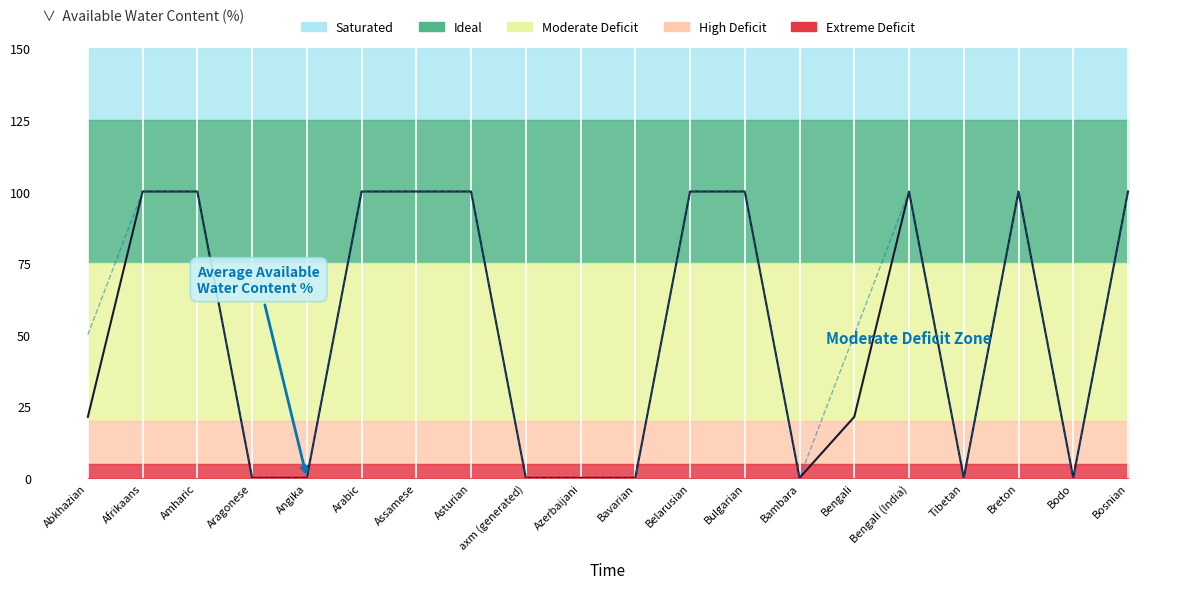

Reading left to right, extract all data points from this chart.

translated_chars_percent: Abkhazian=21.3	Afrikaans=100.0	Amharic=100.0	Aragonese=0.0	Angika=0.0	Arabic=100.0	Assamese=100.0	Asturian=100.0	axm (generated)=0.0	Azerbaijani=0.0	Bavarian=0.0	Belarusian=100.0	Bulgarian=100.0	Bambara=0.0	Bengali=21.3	Bengali (India)=100.0	Tibetan=0.0	Breton=100.0	Bodo=0.0	Bosnian=100.0
translated_percent: Abkhazian=50.0	Afrikaans=100.0	Amharic=100.0	Aragonese=0.0	Angika=0.0	Arabic=100.0	Assamese=100.0	Asturian=100.0	axm (generated)=0.0	Azerbaijani=0.0	Bavarian=0.0	Belarusian=100.0	Bulgarian=100.0	Bambara=0.0	Bengali=50.0	Bengali (India)=100.0	Tibetan=0.0	Breton=100.0	Bodo=0.0	Bosnian=100.0